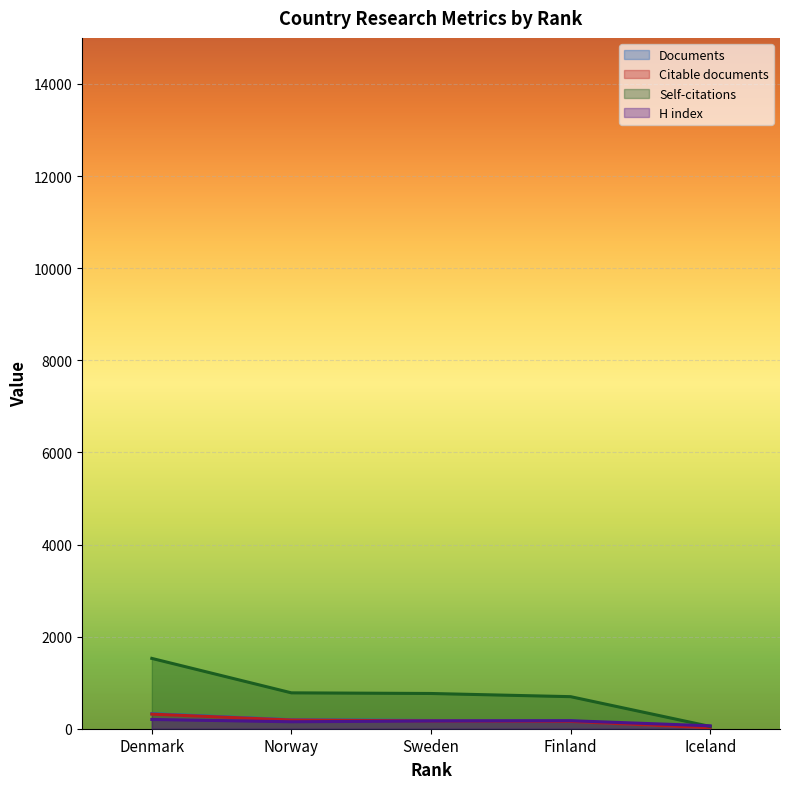

Is it true that Documents equals 492 at Denmark?

False